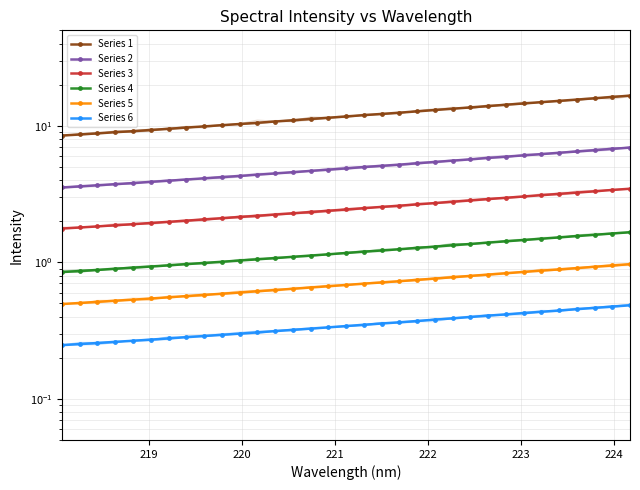

How many distinct data groups are displayed?

6